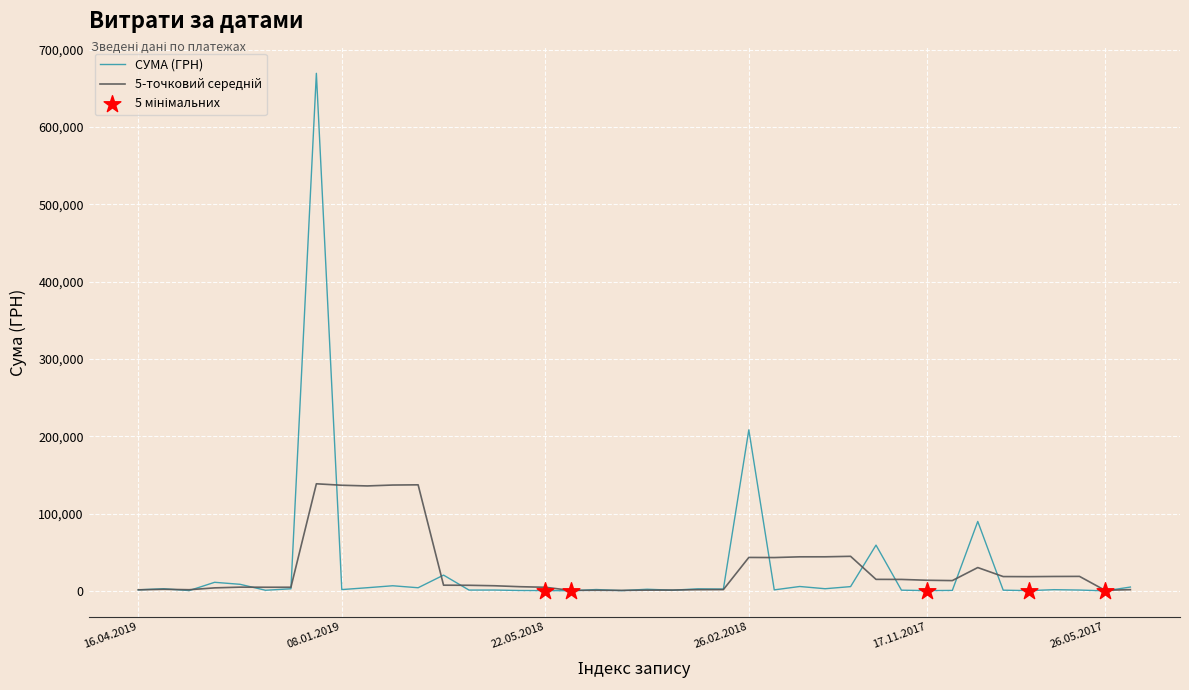

Which series has the widest spread of values?

СУМА (ГРН)